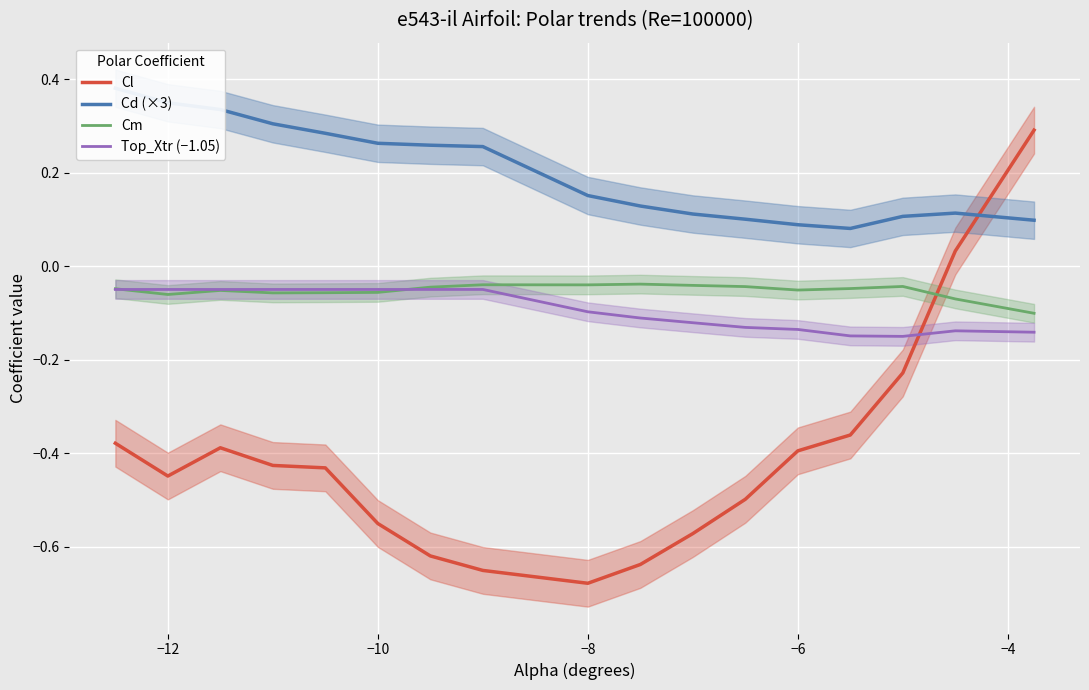

True or false: Cl and Top_Xtr (−1.05) cross at least once.

True